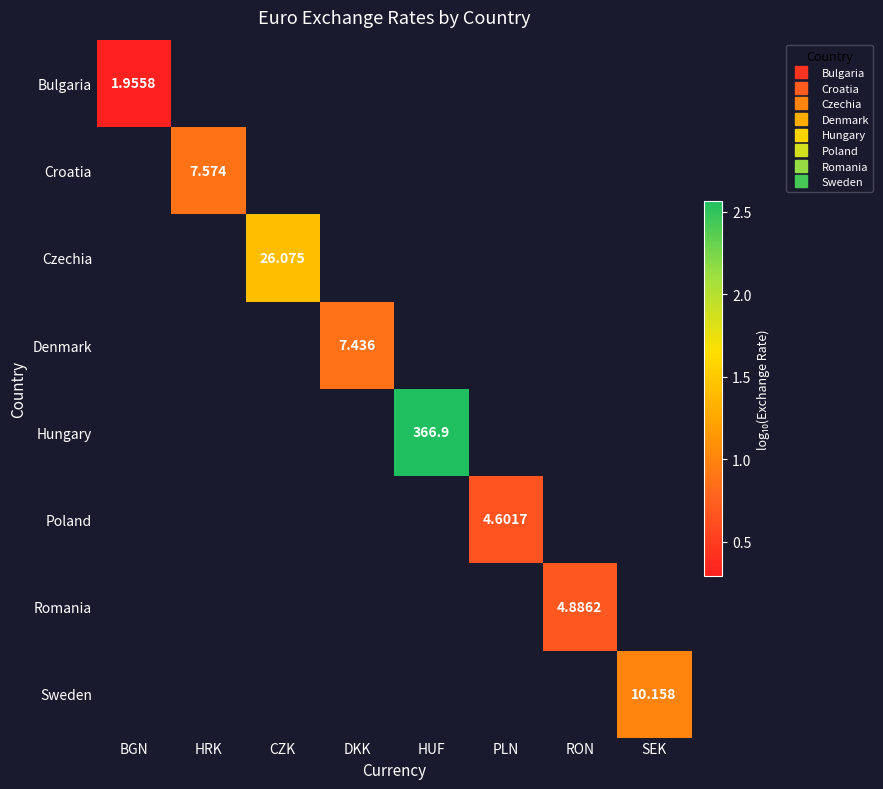

How many positive values does the Poland series have?

1